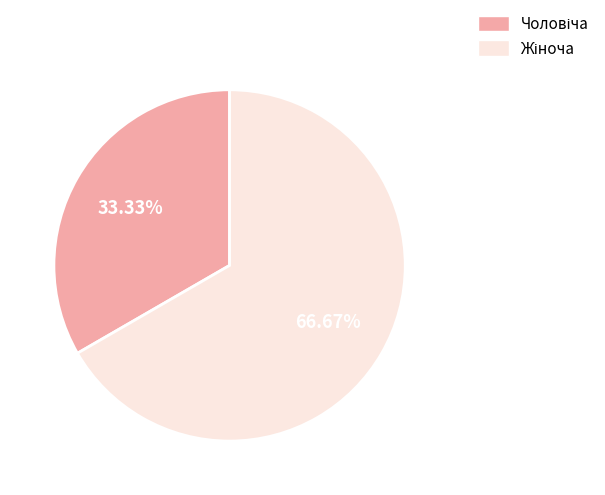

Is there a majority slice in this chart?

Yes